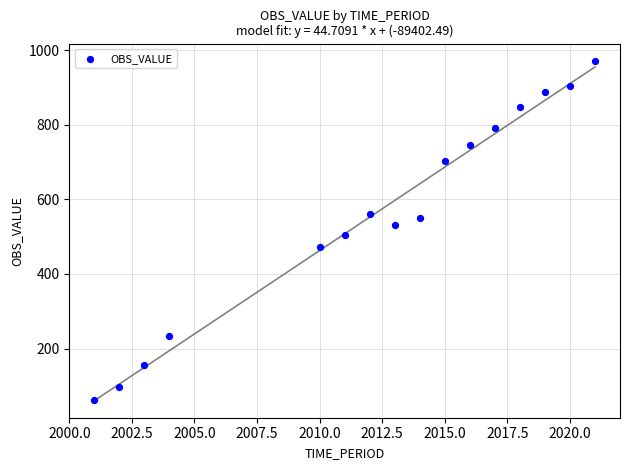

What is the range of Y values (max minus min)?

909.6